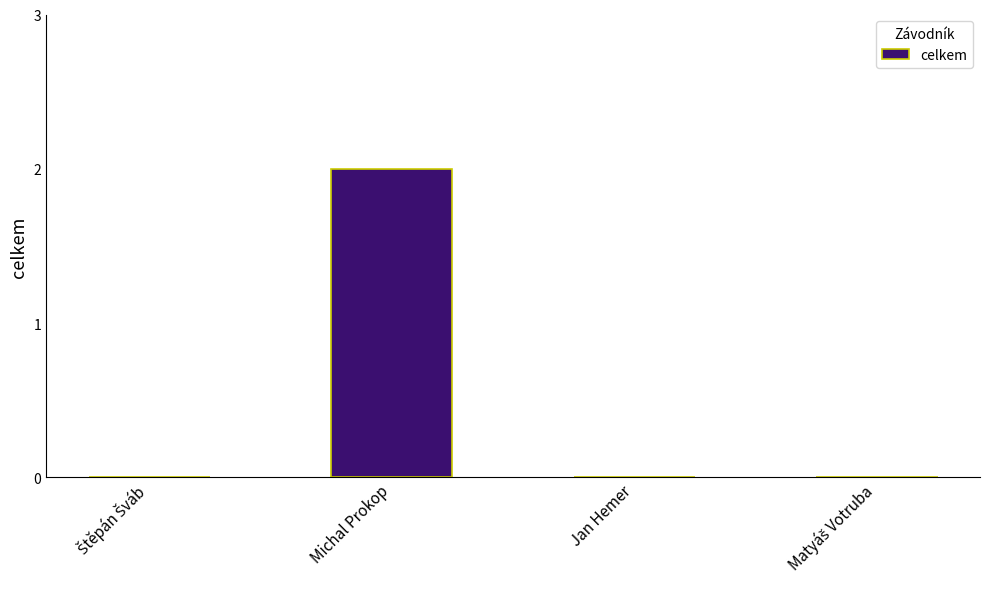

Count the number of categories in the chart.

4